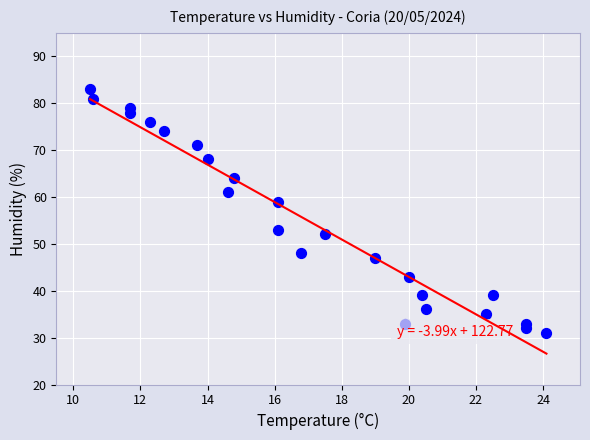

What Y value in the scatter plot is closest to 57?

59